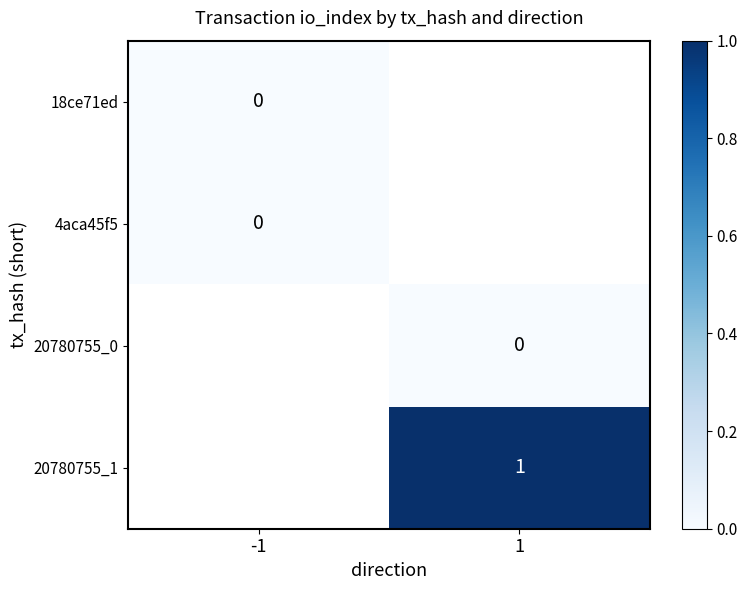

At which category does the chart reach its peak across all series?

1